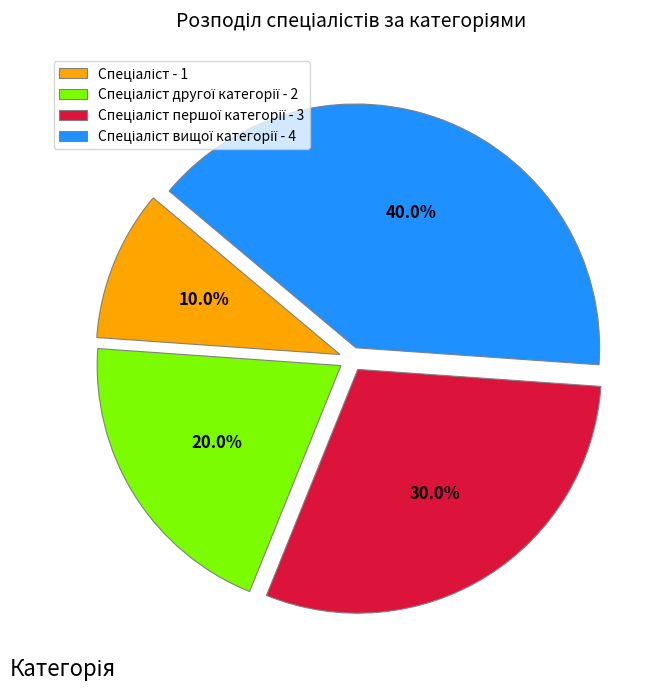

How many slices are in this pie chart?

4